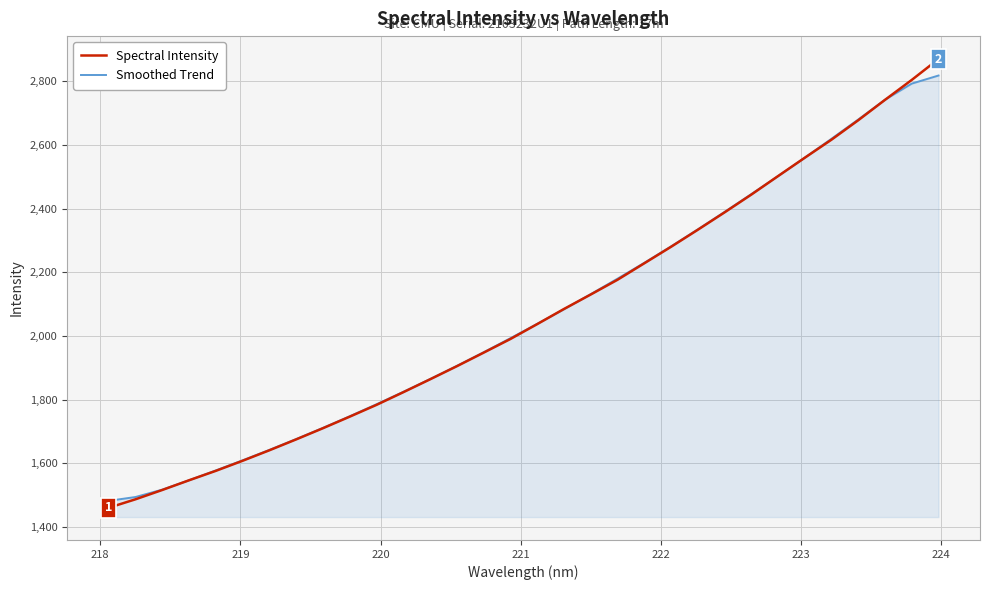

What is the minimum value for Smoothed Trend?

1482.0